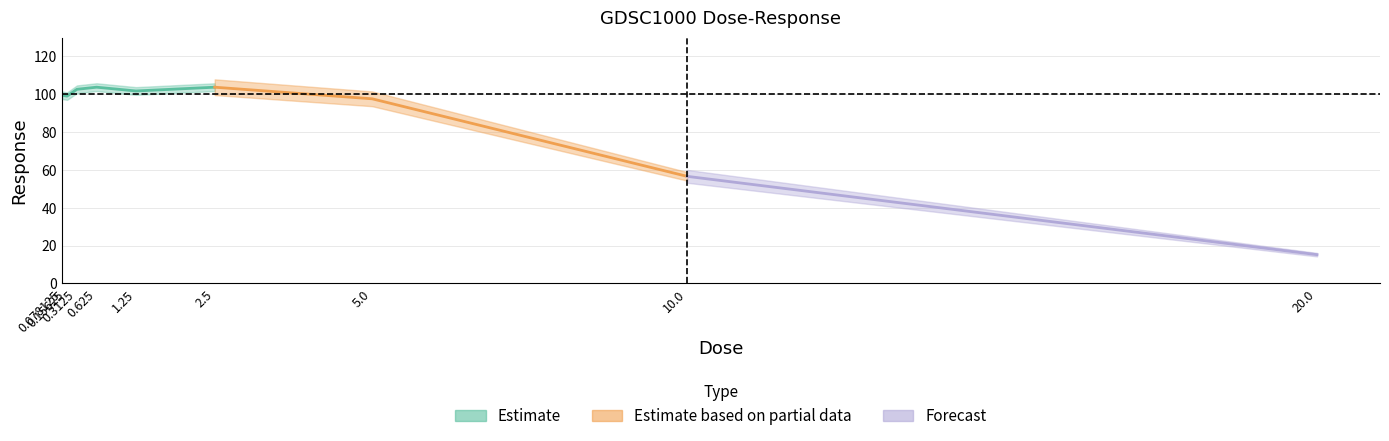

List the labels in order of value, smallest first.

20.0, 10.0, 5.0, 0.15625, 0.078125, 1.25, 0.3125, 2.5, 0.625